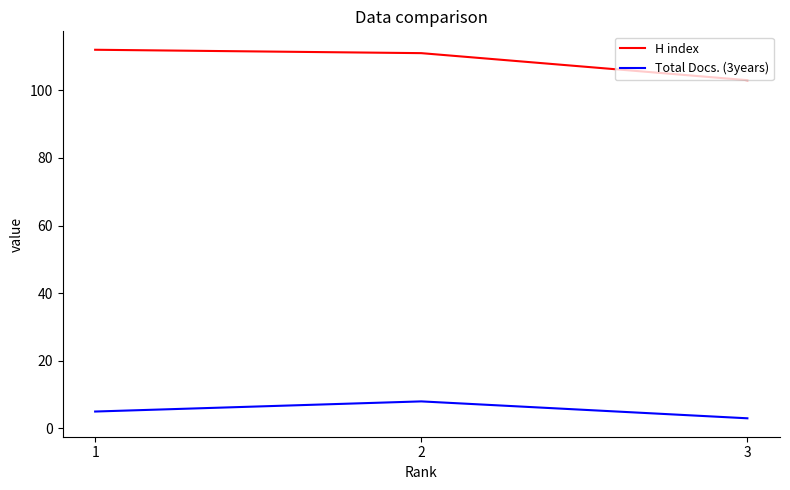

At how many categories does at least one series exceed 4?

3